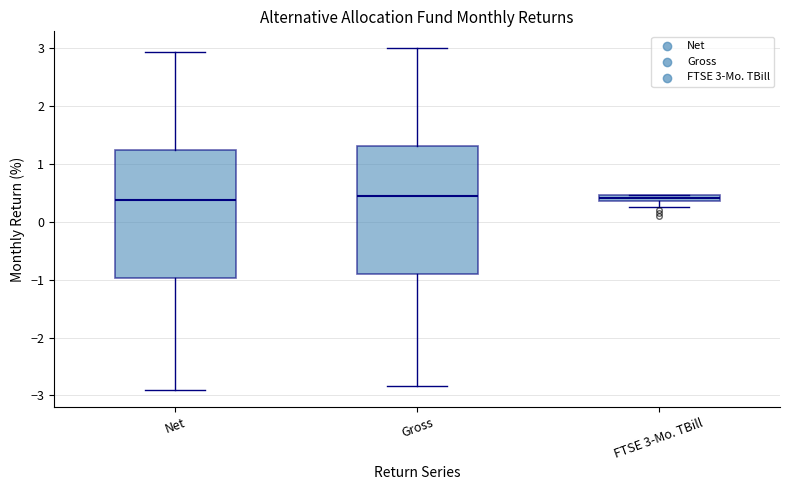

Where does the median line of the box for Net sit on the y-axis? The values are not printed on the chart, so give them approximately, as read against the axis.

0.4